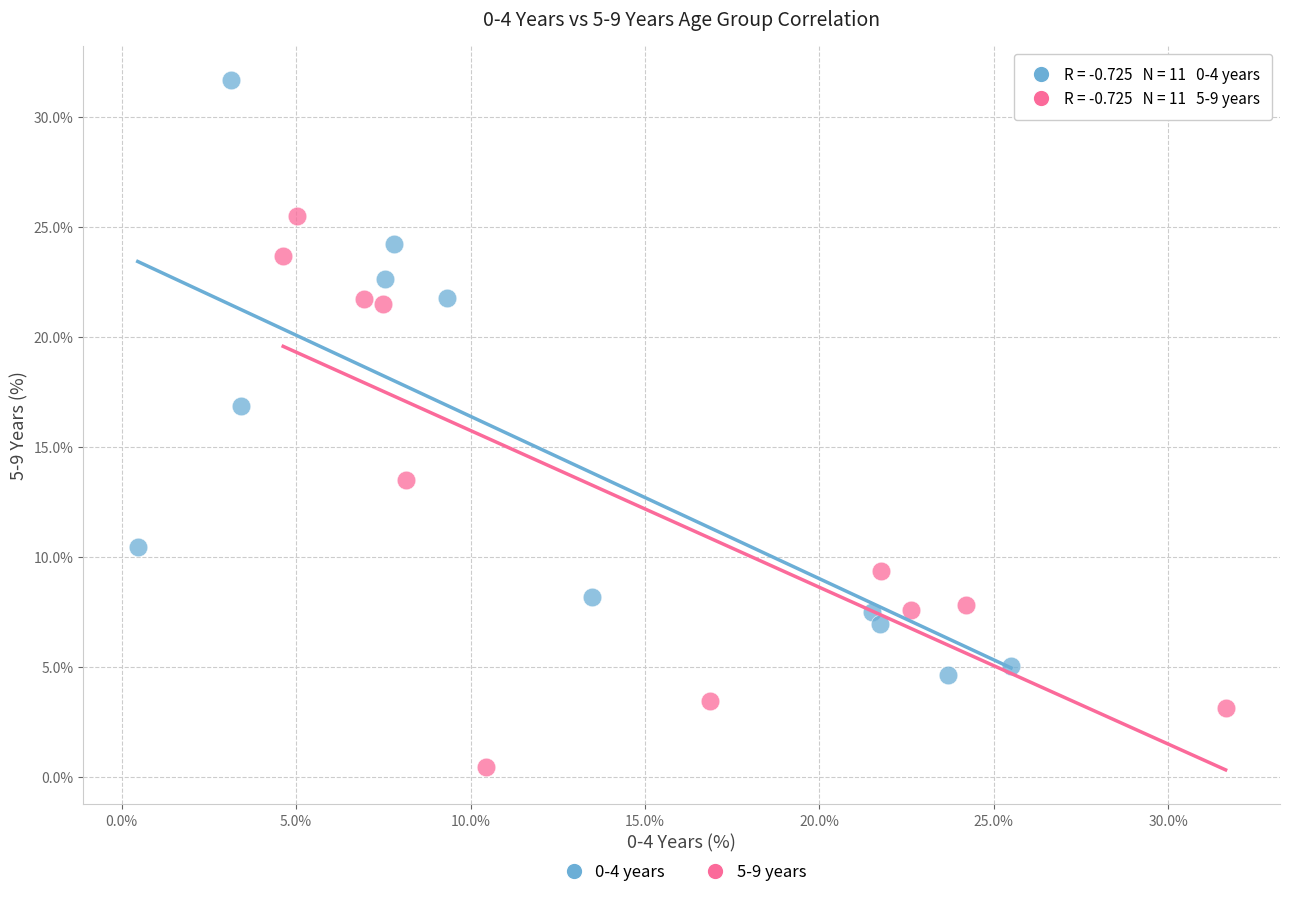

Which series reaches the maximum Y coordinate?

0-4 years